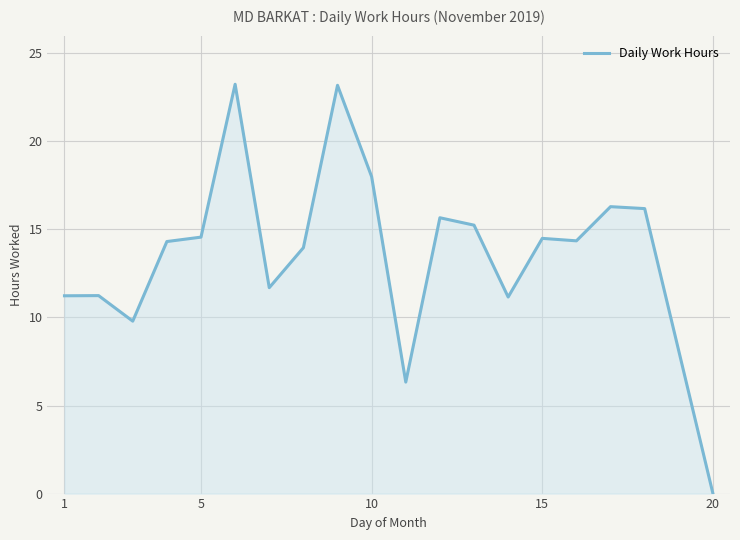

What is the maximum value shown in the chart?

23.2